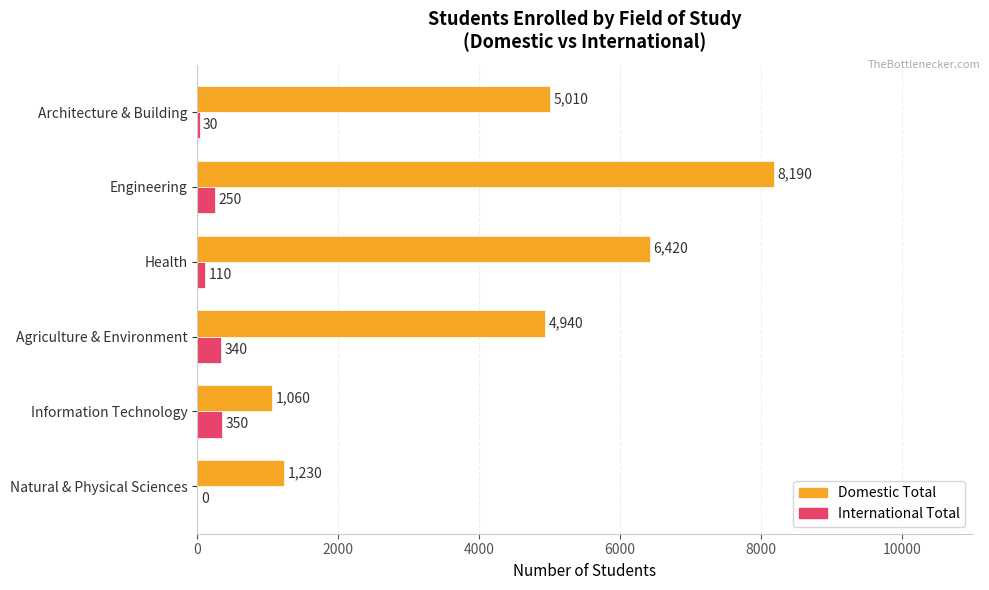

Which series has the largest total across all categories?

Domestic Total